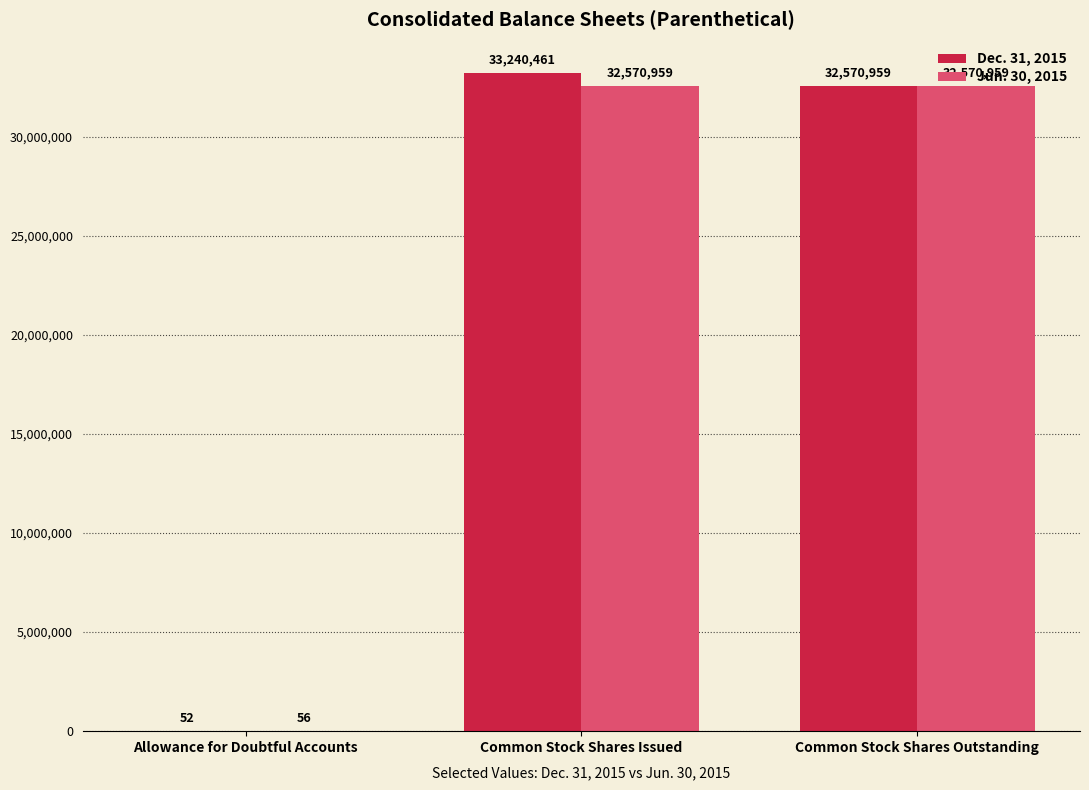

Is the value of Jun. 30, 2015 at Allowance for Doubtful Accounts greater than the value of Dec. 31, 2015 at Common Stock Shares Outstanding?

No